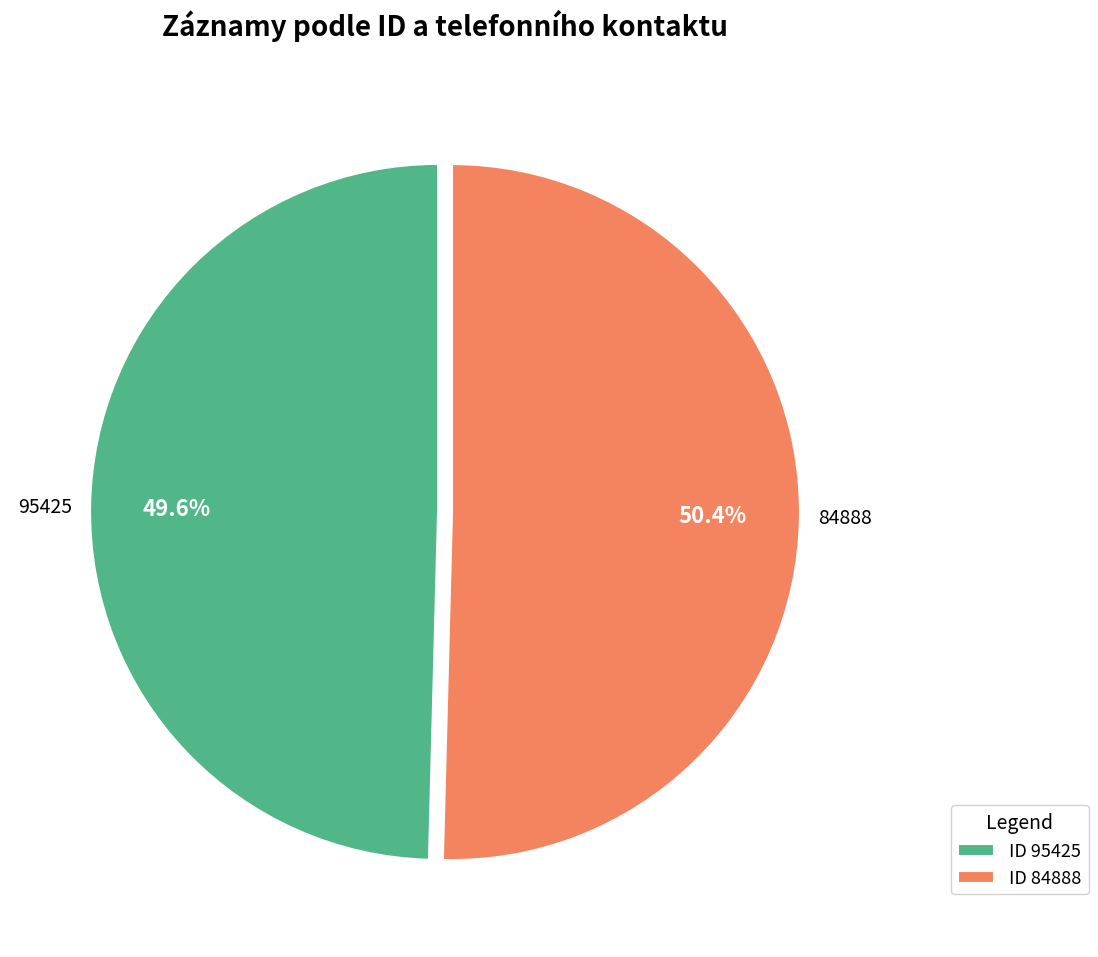

What portion of the pie excludes ID 84888?

49.6%